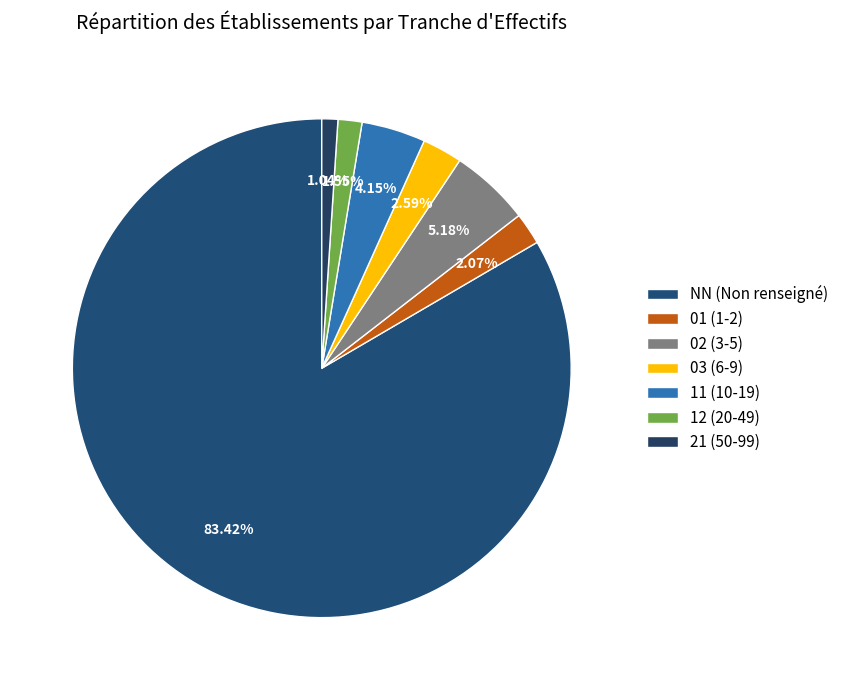

What is the smallest slice in the pie chart?

21